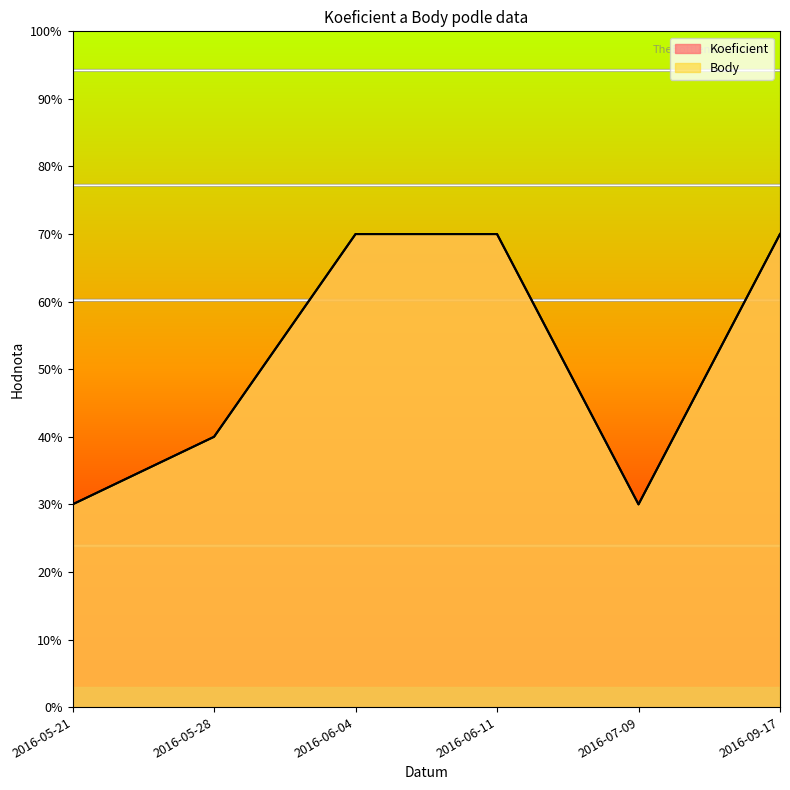

True or false: Koeficient and Body intersect in this chart.

False